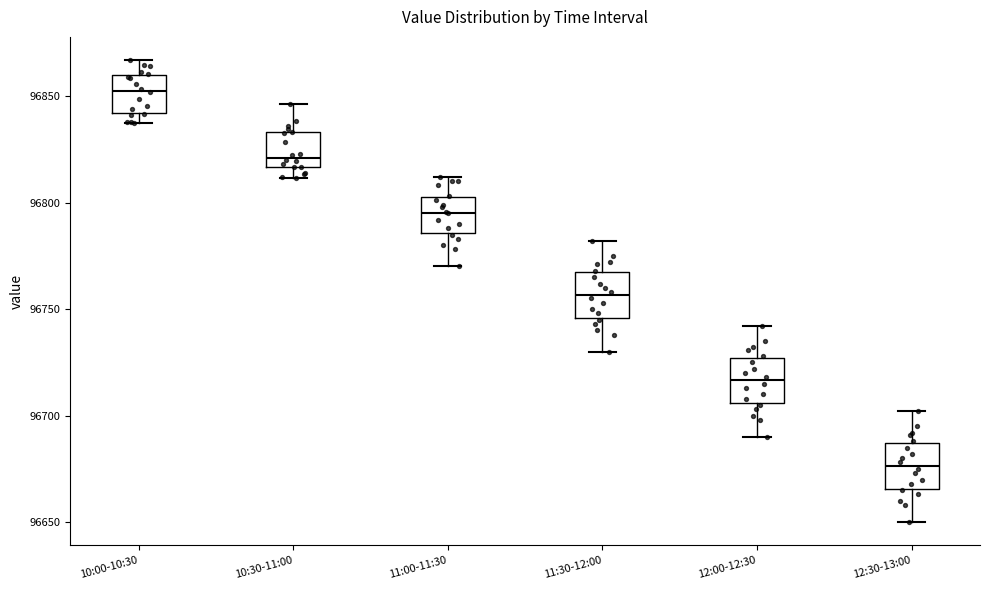

Reading left to right, transcribe this box plot: for each box, give where its median line is, the range the box spans, and where its two whiskers end, as read against the y-axis. The values are not printed on the chart, so give them approximately, as read against the axis.

10:00-10:30: median 96855, box 96840 to 96860, whiskers 96835 to 96865
10:30-11:00: median 96820, box 96815 to 96835, whiskers 96810 to 96845
11:00-11:30: median 96795, box 96785 to 96805, whiskers 96770 to 96810
11:30-12:00: median 96755, box 96745 to 96765, whiskers 96730 to 96780
12:00-12:30: median 96715, box 96705 to 96725, whiskers 96690 to 96740
12:30-13:00: median 96675, box 96665 to 96685, whiskers 96650 to 96700